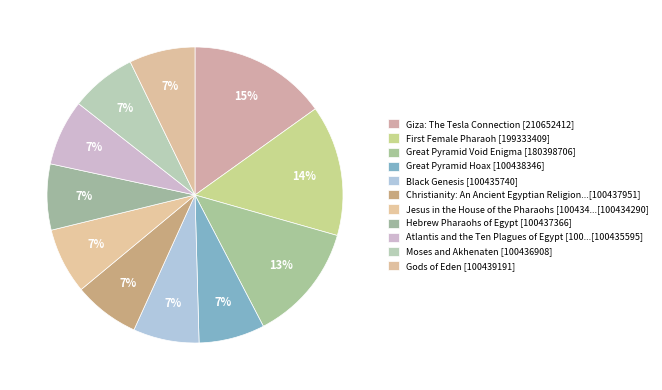

To the nearest percent, what is the difference between the largest and smallest slice percentages?

8%